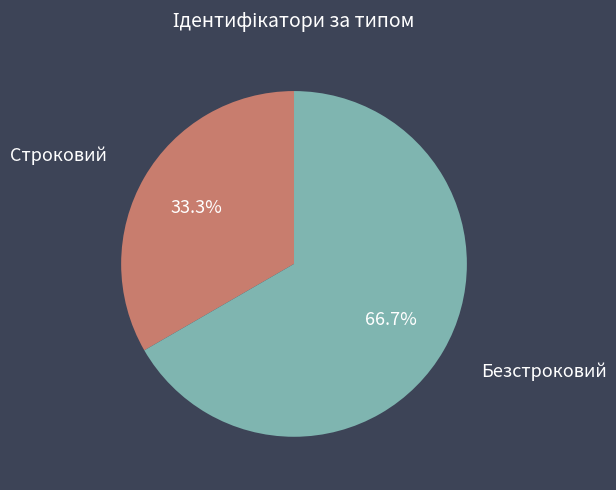

Does any single category account for the majority?

Yes